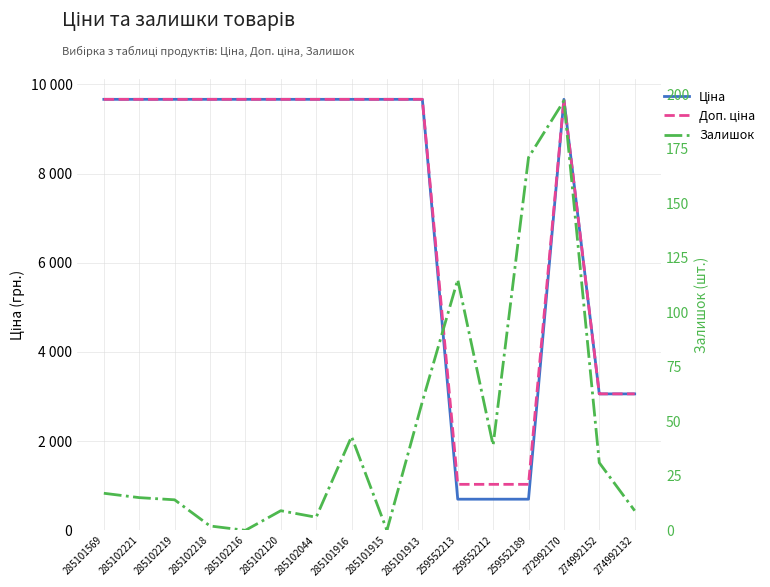

True or false: Ціна has more than 2 points higher than both neighbors.

False